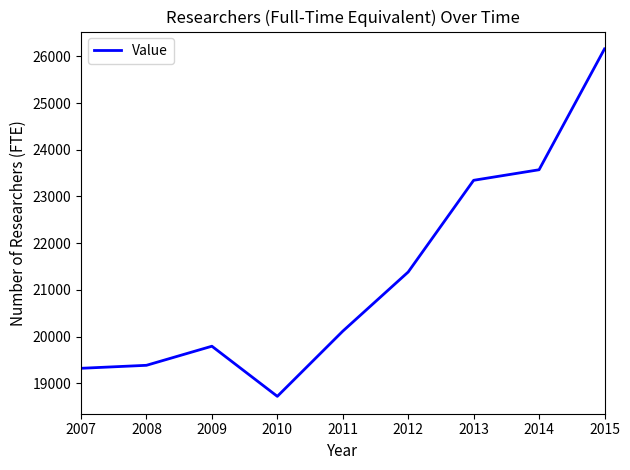

What is the maximum value shown in the chart?

26159.4